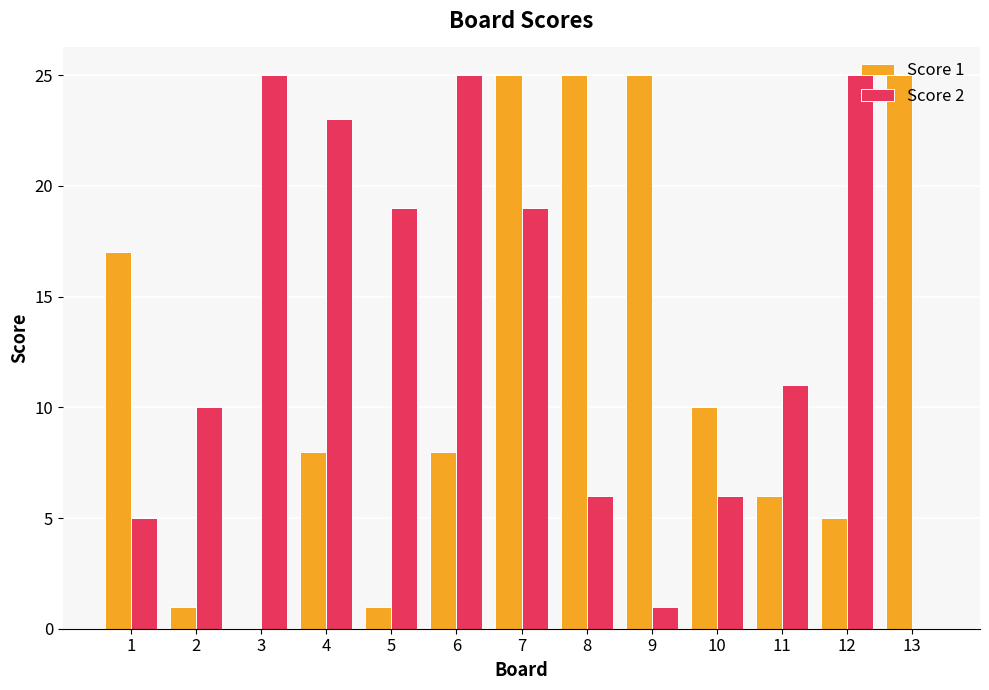

Which series has the largest total across all categories?

Score 2